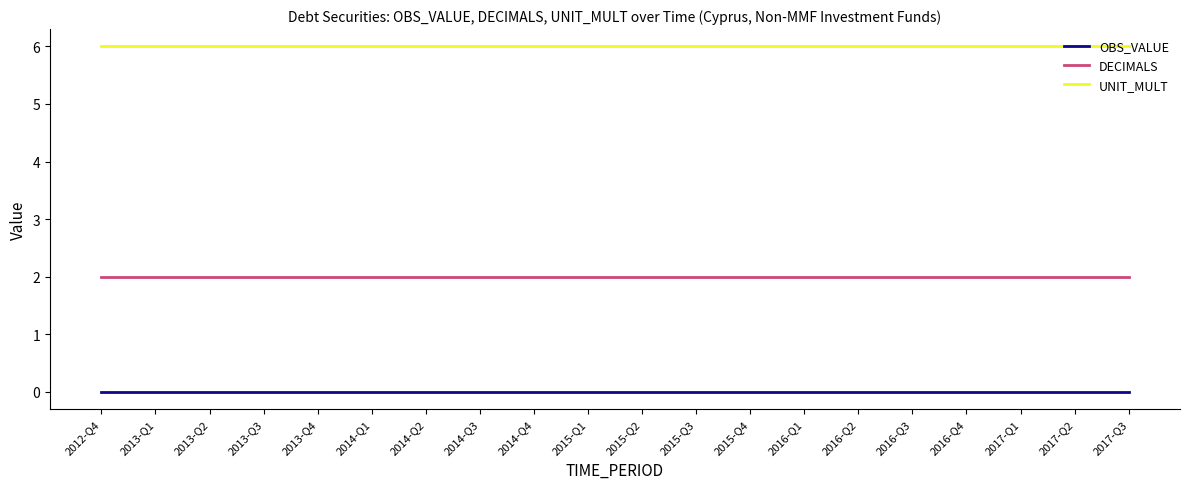

What is the total value across all series at 2014-Q3?

8